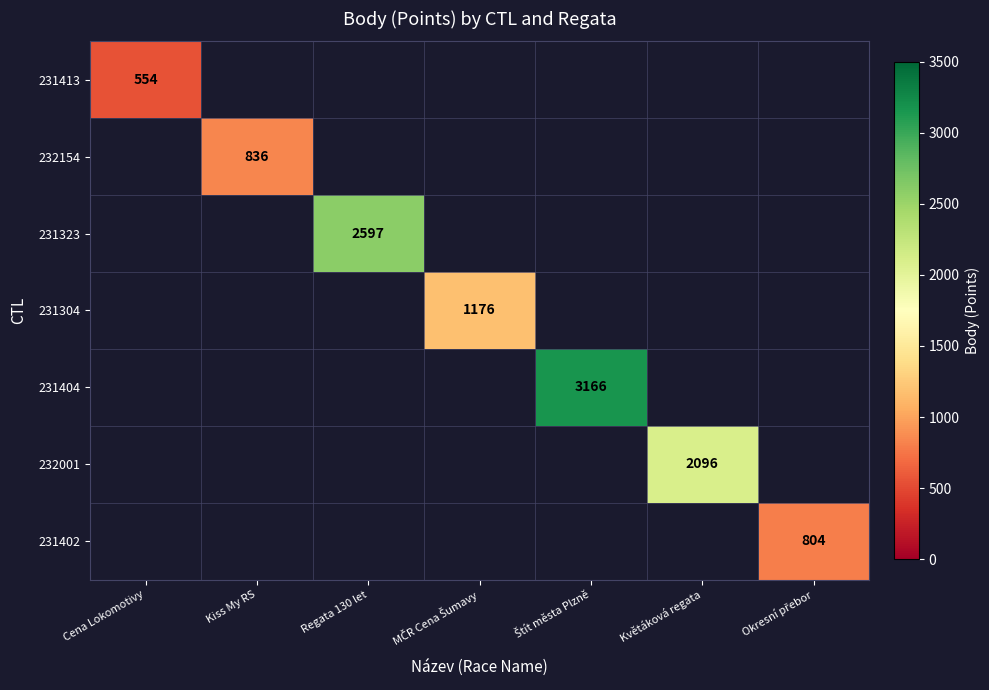

Which series has the largest total across all categories?

231404